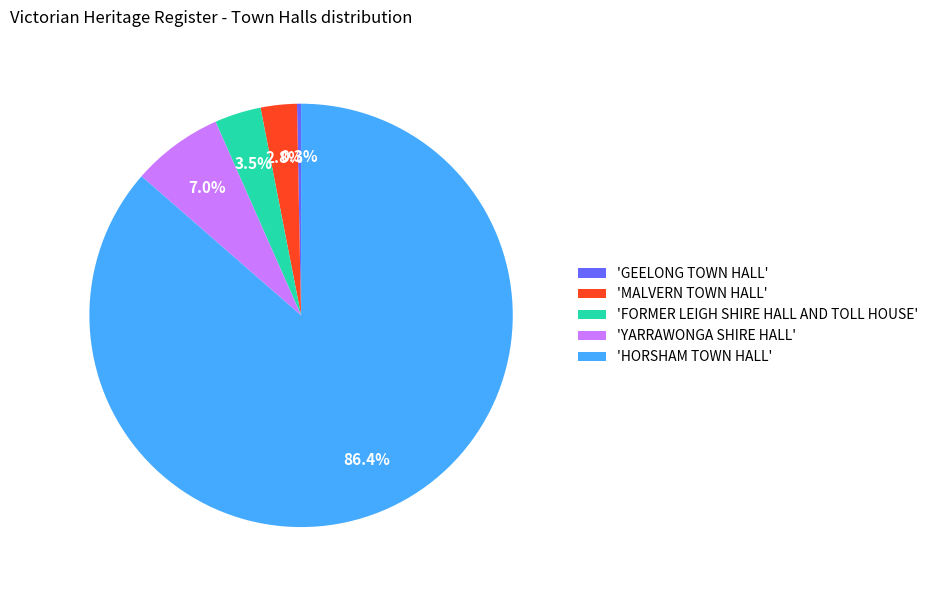

Rank the categories by value from highest to lowest.

'HORSHAM TOWN HALL', 'YARRAWONGA SHIRE HALL', 'FORMER LEIGH SHIRE HALL AND TOLL HOUSE', 'MALVERN TOWN HALL', 'GEELONG TOWN HALL'